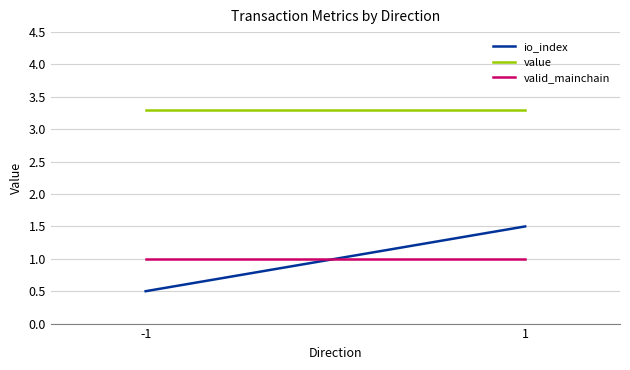

The valid_mainchain series shows 1.0 at 1. True or false?

True